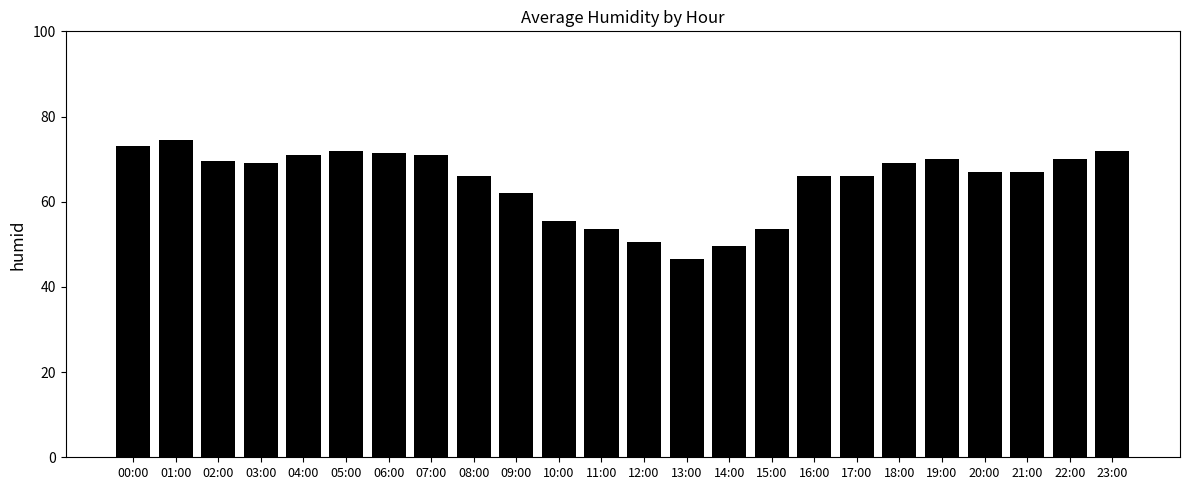

What is the difference between the values at 12:00 and 11:00?

3.0